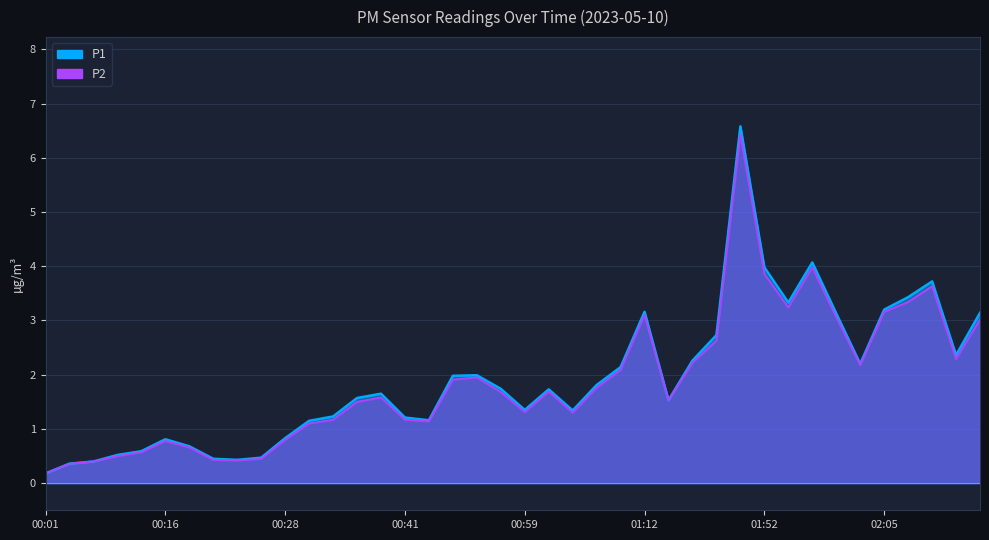

At which category does the chart reach its peak across all series?

01:50